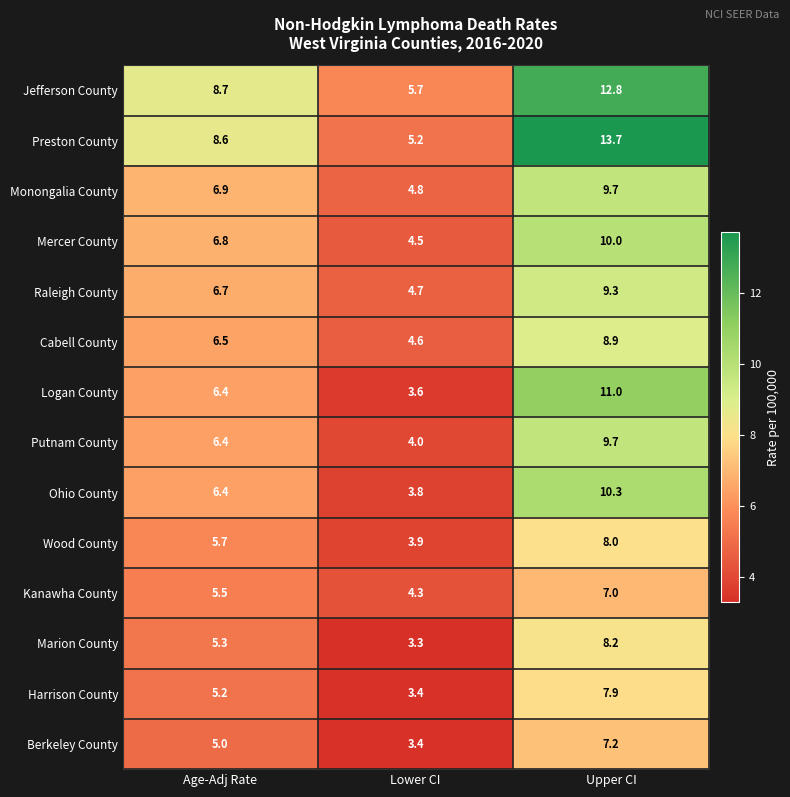

Is the value of Cabell County at Upper CI greater than the value of Harrison County at Lower CI?

Yes